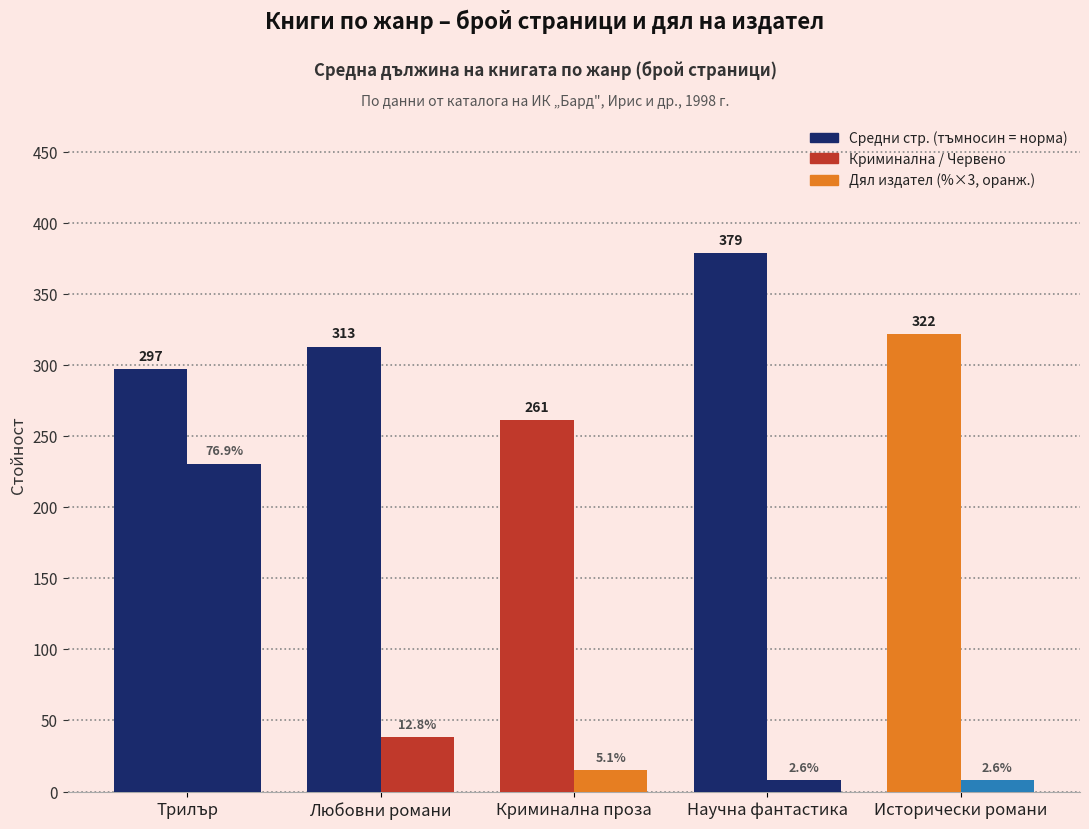

Are the bars horizontal?

No